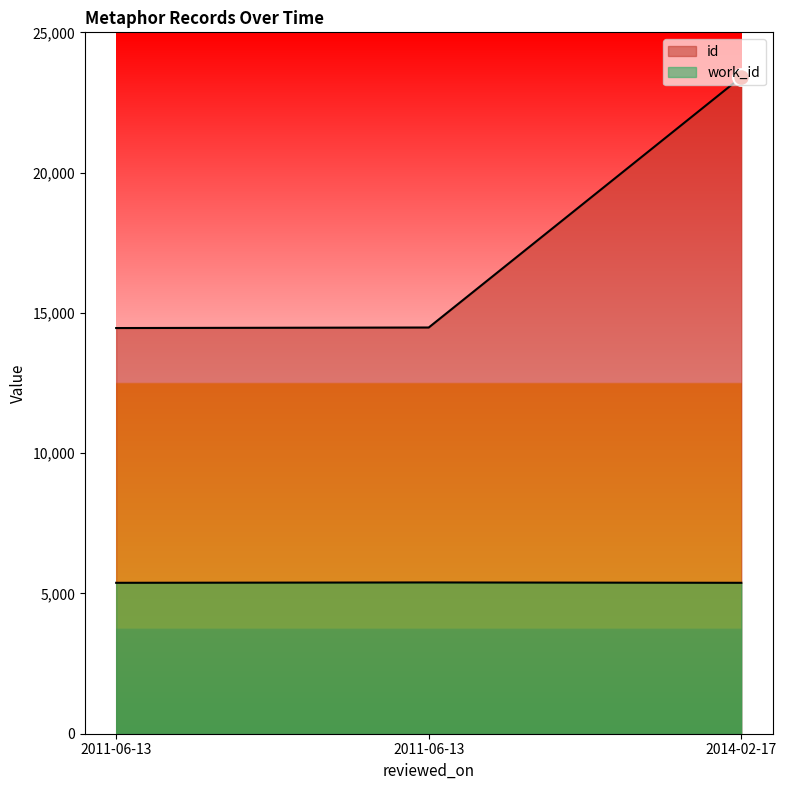

Reading left to right, transcribe all the data shown in this chart.

id: 14460	14479	23405
work_id: 5379	5392	5379